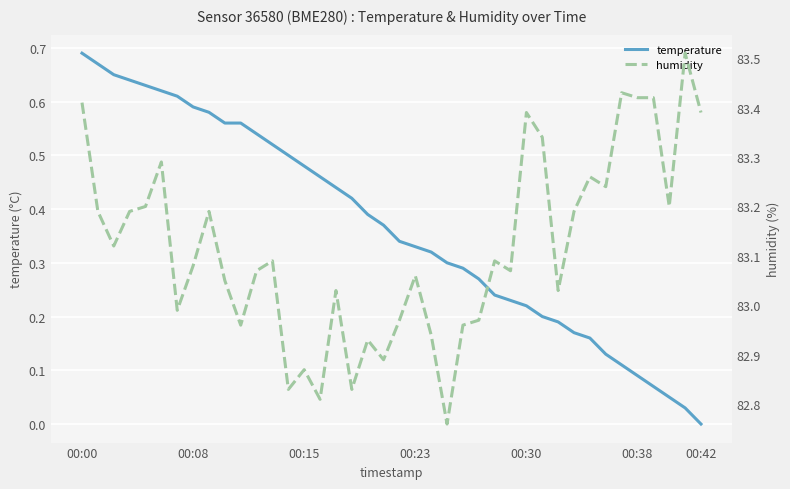

Which series has the largest range (max minus min)?

humidity